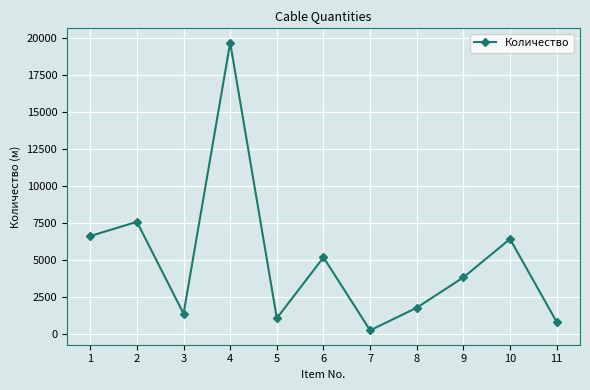

How many lines are shown in the chart?

1